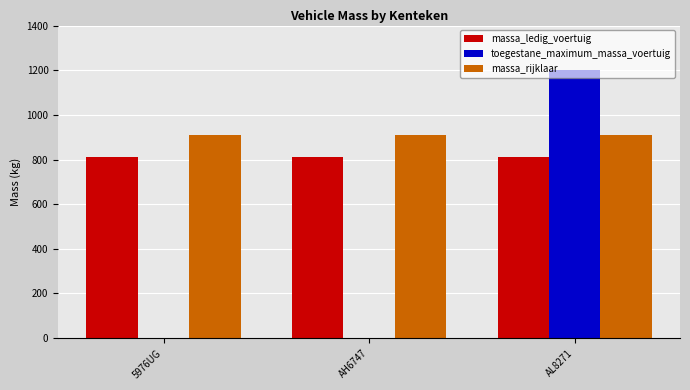

How many series are shown in this chart?

3